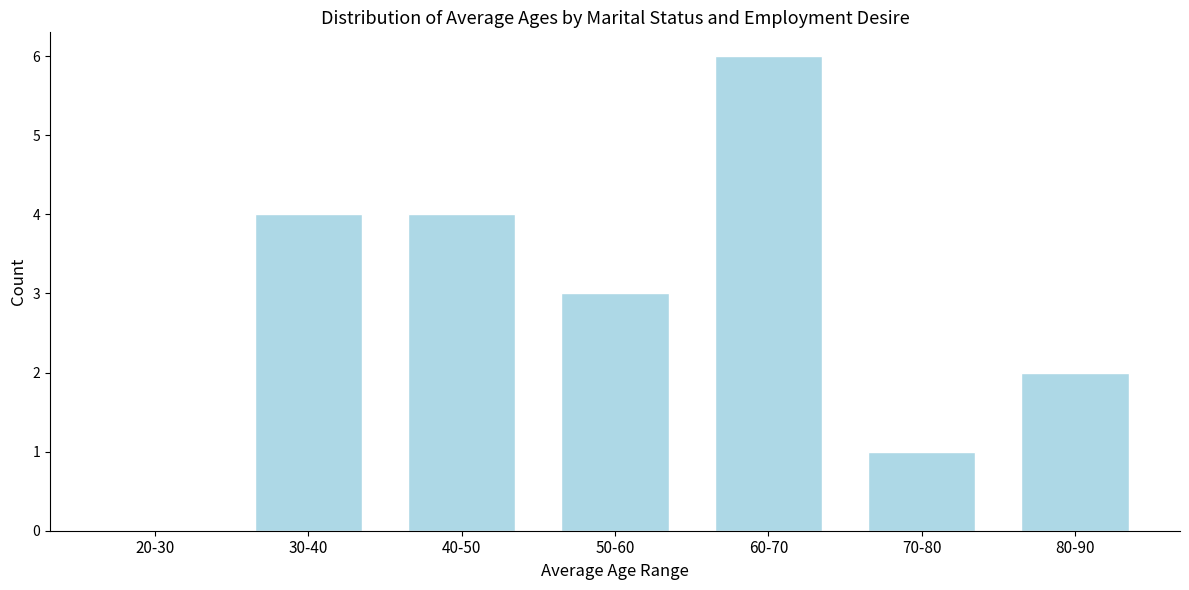

Reading left to right, list all the values displayed in this chart.

20-30=0	30-40=4	40-50=4	50-60=3	60-70=6	70-80=1	80-90=2